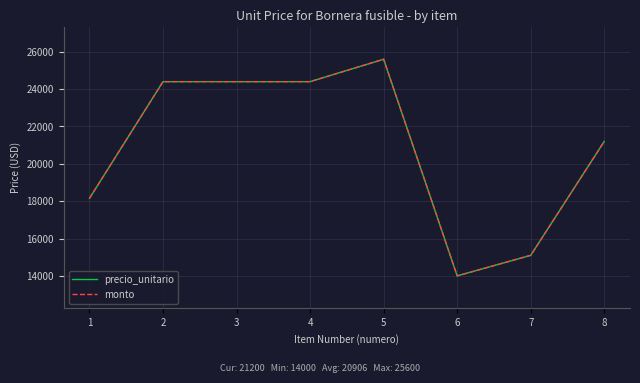

What is the difference between the maximum and second lowest values in the precio_unitario series?

10500